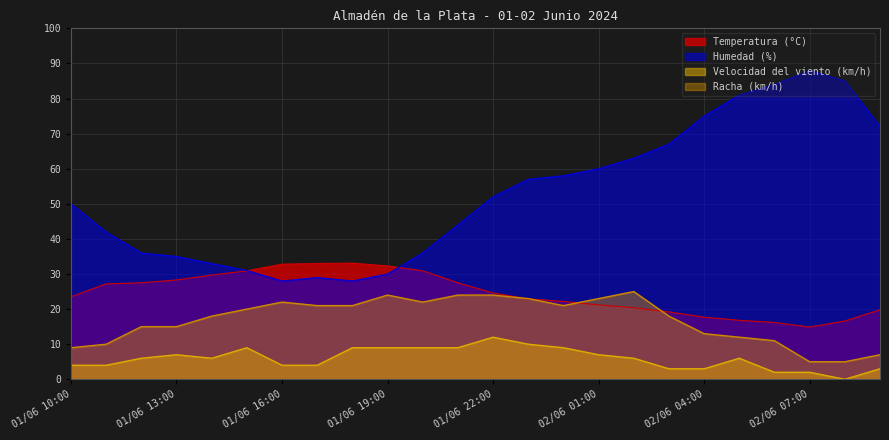

Is the value of Racha (km/h) at 01/06 18:00 greater than the value of Temperatura (°C) at 01/06 13:00?

No